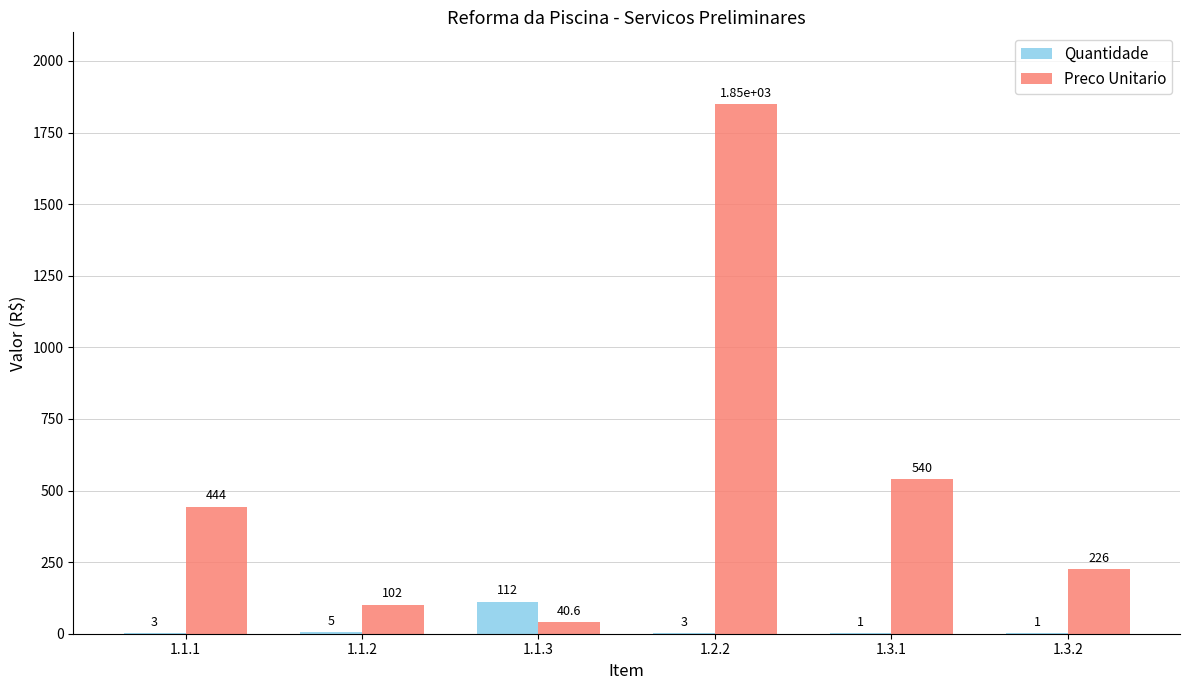

The value of Preco Unitario at 1.3.1 is 702.4. True or false?

False